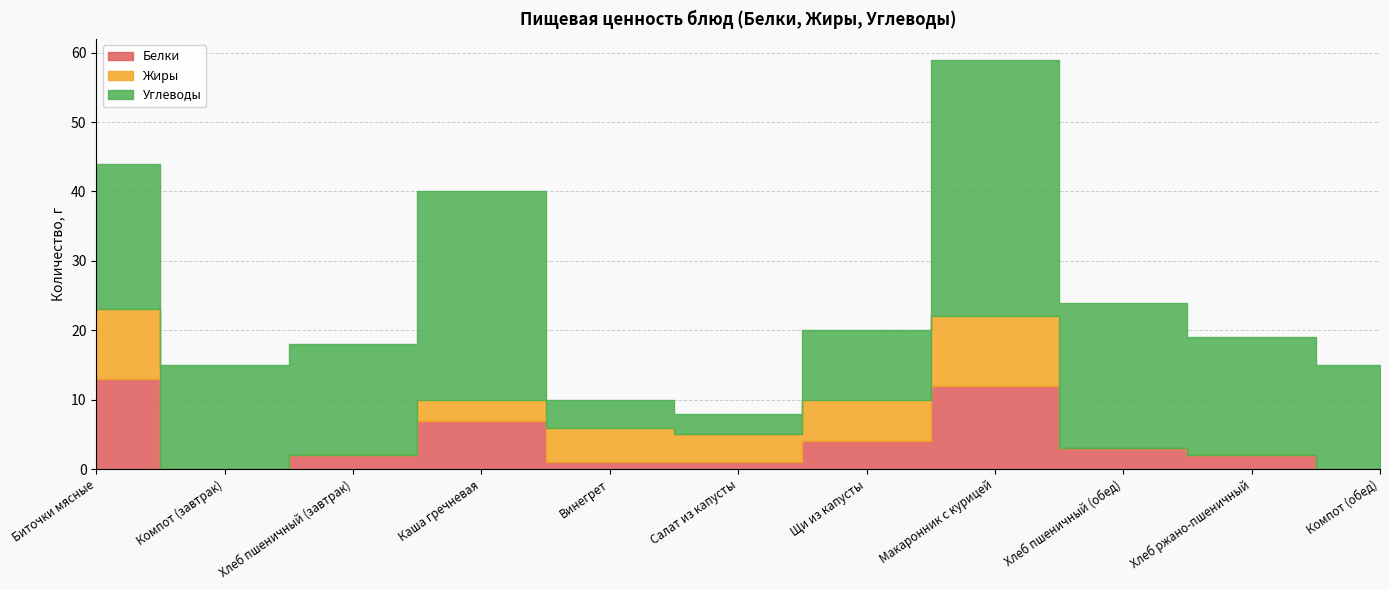

Which series has the widest spread of values?

Углеводы